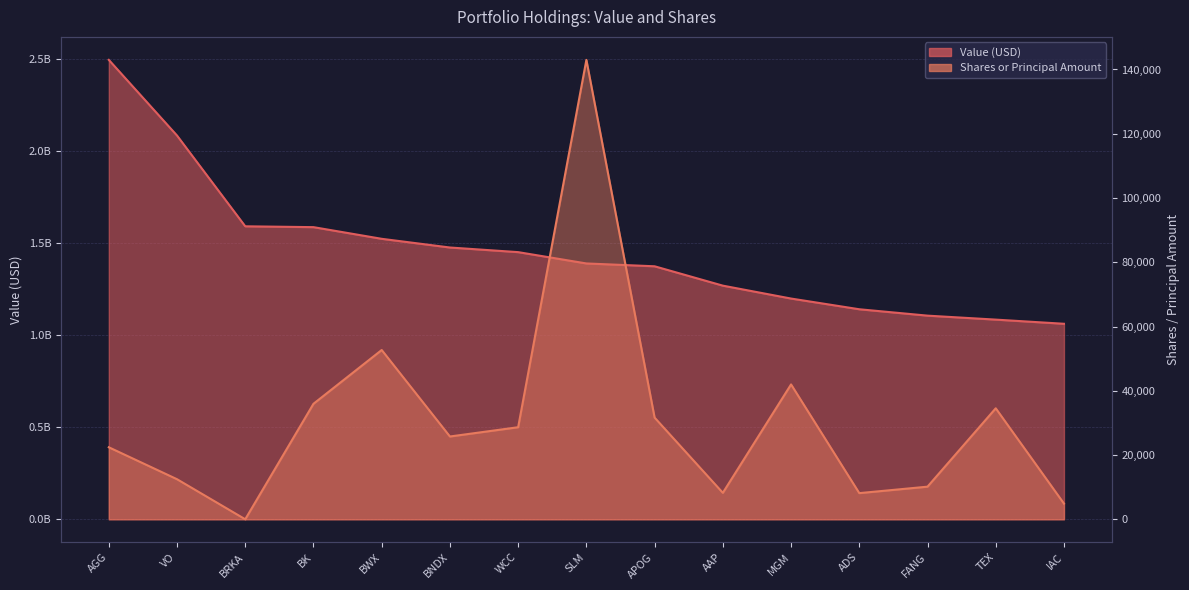

True or false: Shares or Principal Amount has more than 1 points higher than both neighbors.

True